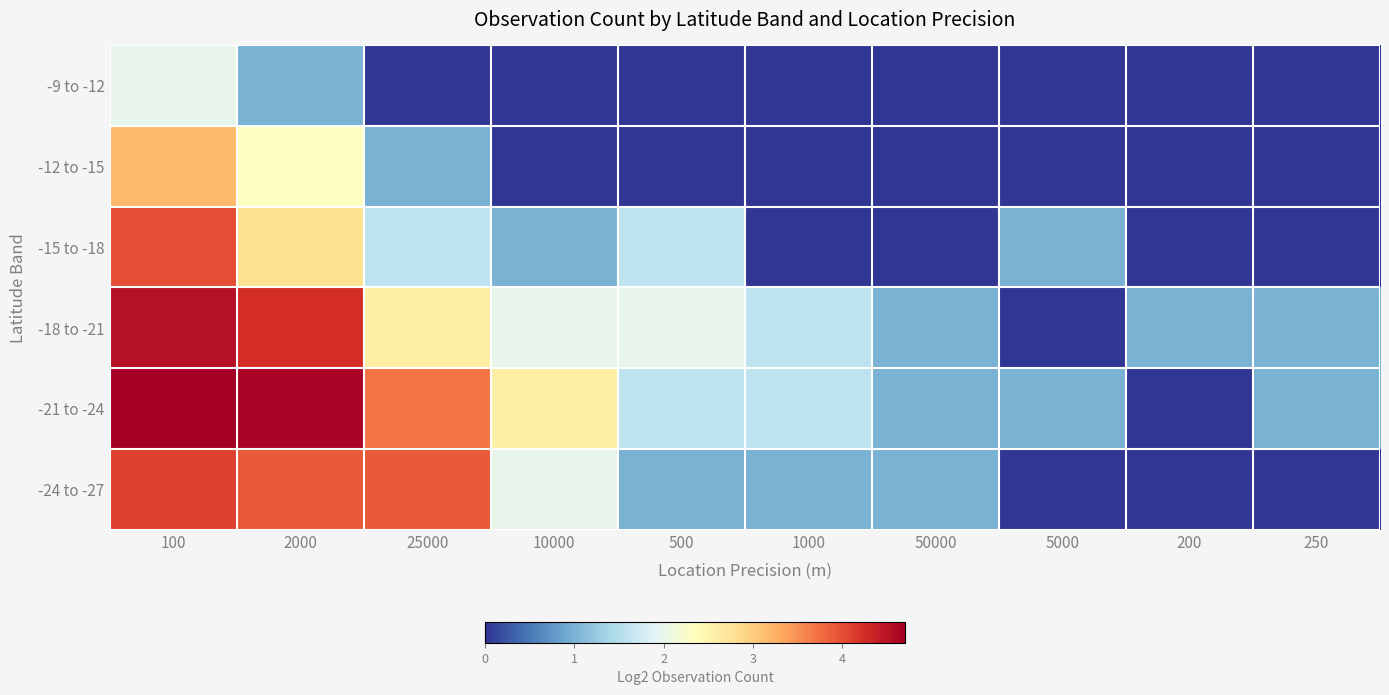

Rank the series by their maximum value, from highest to lowest.

-21 to -24, -18 to -21, -24 to -27, -15 to -18, -12 to -15, -9 to -12